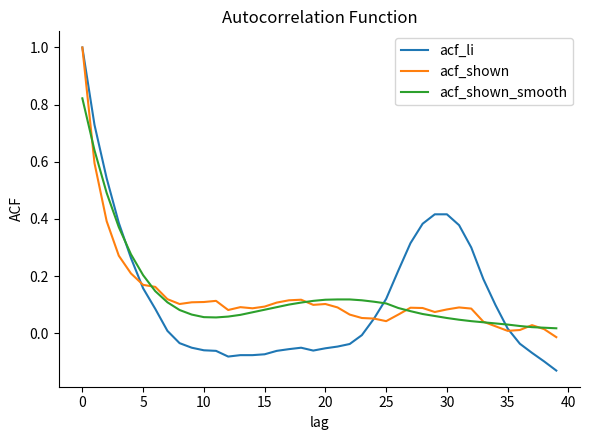

Which series has the largest range (max minus min)?

acf_li